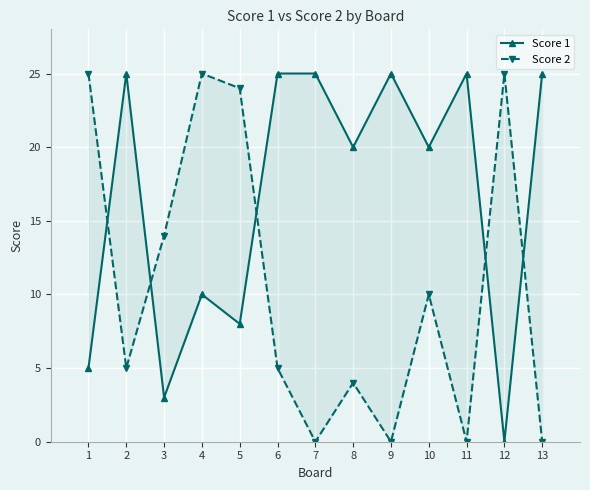

At how many categories does at least one series exceed 1?

13